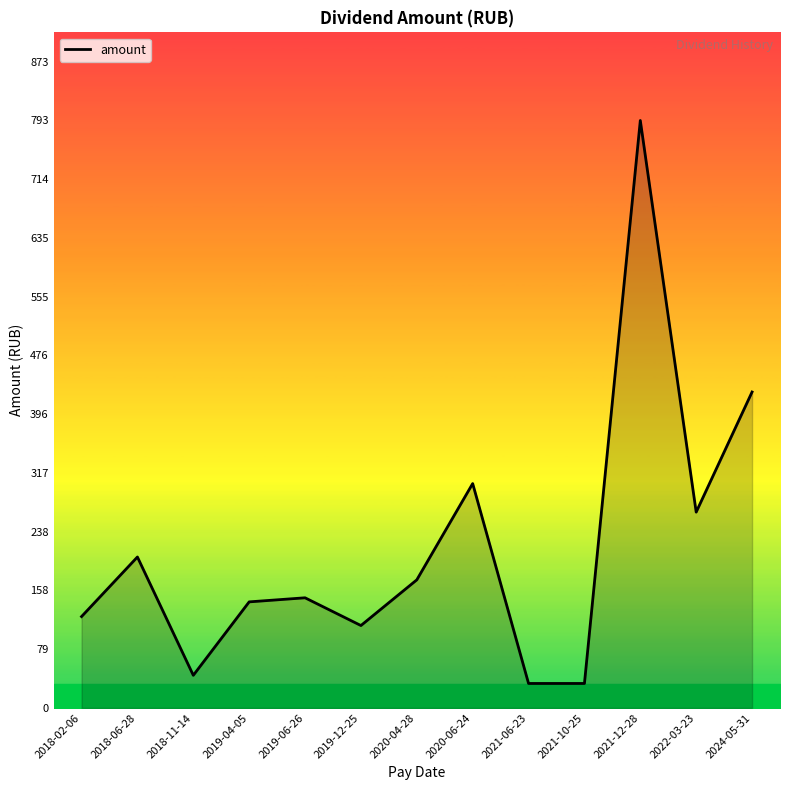

Reading right to left, what are all the values shown in this chart?

2024-05-31=427.0	2022-03-23=264.7	2021-12-28=794.0	2021-10-25=33.1	2021-06-23=33.1	2020-06-24=303.3	2020-04-28=173.1	2019-12-25=111.4	2019-06-26=148.9	2019-04-05=143.4	2018-11-14=44.1	2018-06-28=204.0	2018-02-06=123.5